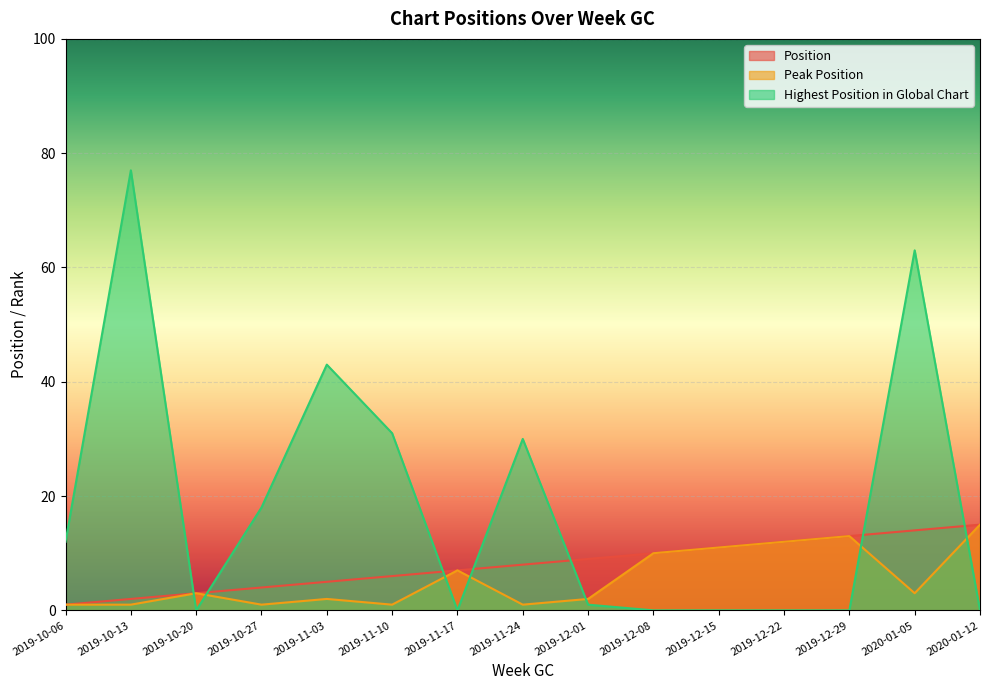

How many lines are shown in the chart?

3